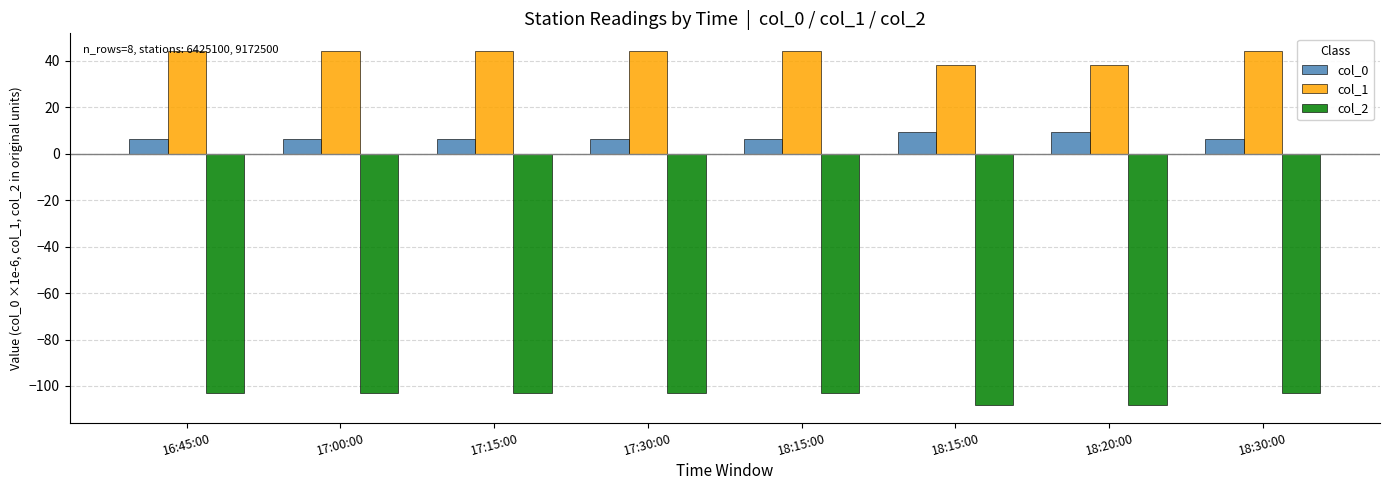

The value of col_1 at 17:00:00 is 24.8. True or false?

False